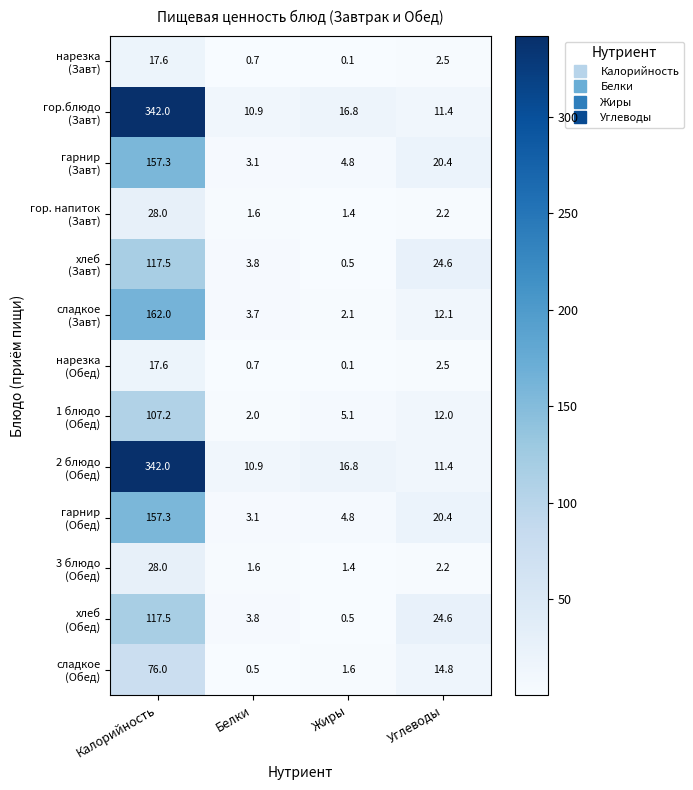

What is the difference between the highest and lowest values at Белки?

10.4